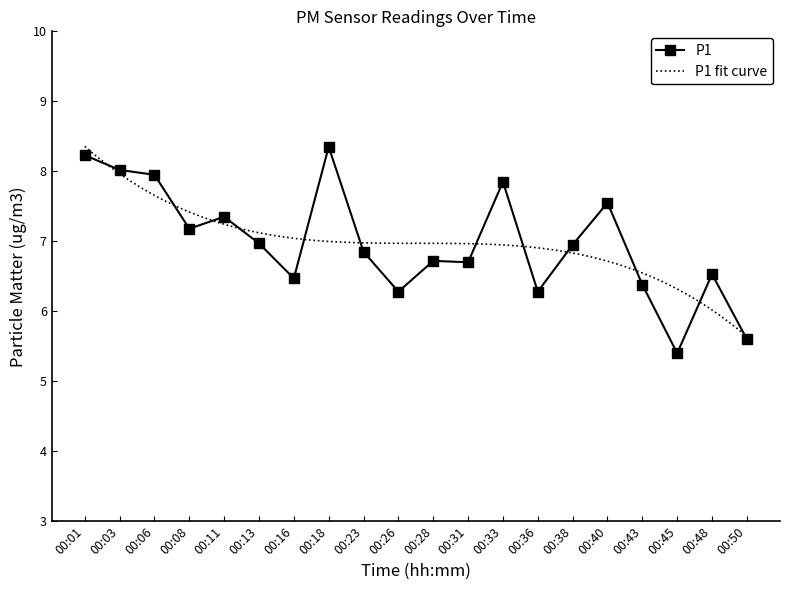

Rank the categories by value from lowest to highest.

00:45, 00:50, 00:26, 00:36, 00:43, 00:16, 00:48, 00:31, 00:28, 00:23, 00:38, 00:13, 00:08, 00:11, 00:40, 00:33, 00:06, 00:03, 00:01, 00:18